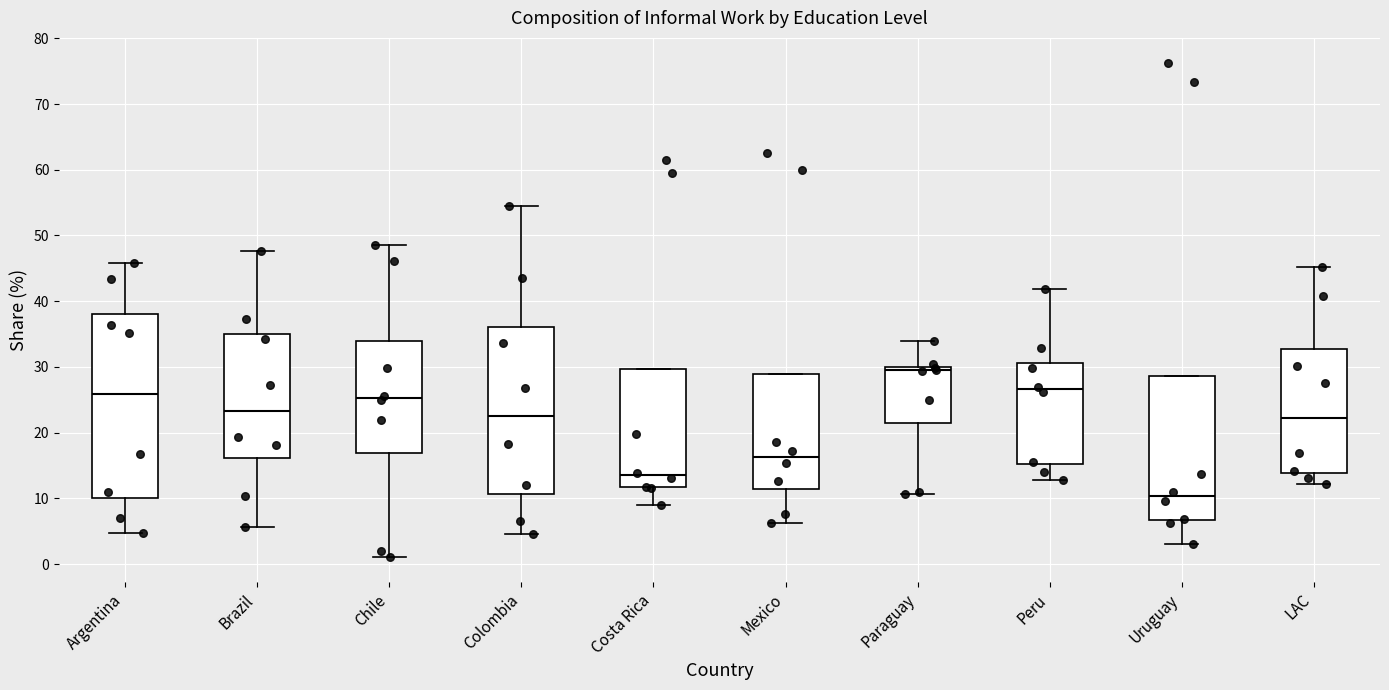

Reading left to right, transcribe this box plot: for each box, give where its median line is, the range the box spans, and where its two whiskers end, as read against the y-axis. The values are not printed on the chart, so give them approximately, as read against the axis.

Argentina: median 26, box 10 to 38, whiskers 5 to 46
Brazil: median 23, box 16 to 35, whiskers 6 to 48
Chile: median 25, box 17 to 34, whiskers 1 to 49
Colombia: median 23, box 11 to 36, whiskers 5 to 55
Costa Rica: median 14, box 12 to 30, whiskers 9 to 30
Mexico: median 16, box 11 to 29, whiskers 6 to 29
Paraguay: median 30 (just below the box's upper edge), box 22 to 30, whiskers 11 to 34
Peru: median 27, box 15 to 31, whiskers 13 to 42
Uruguay: median 10, box 7 to 29, whiskers 3 to 29
LAC: median 22, box 14 to 33, whiskers 12 to 45